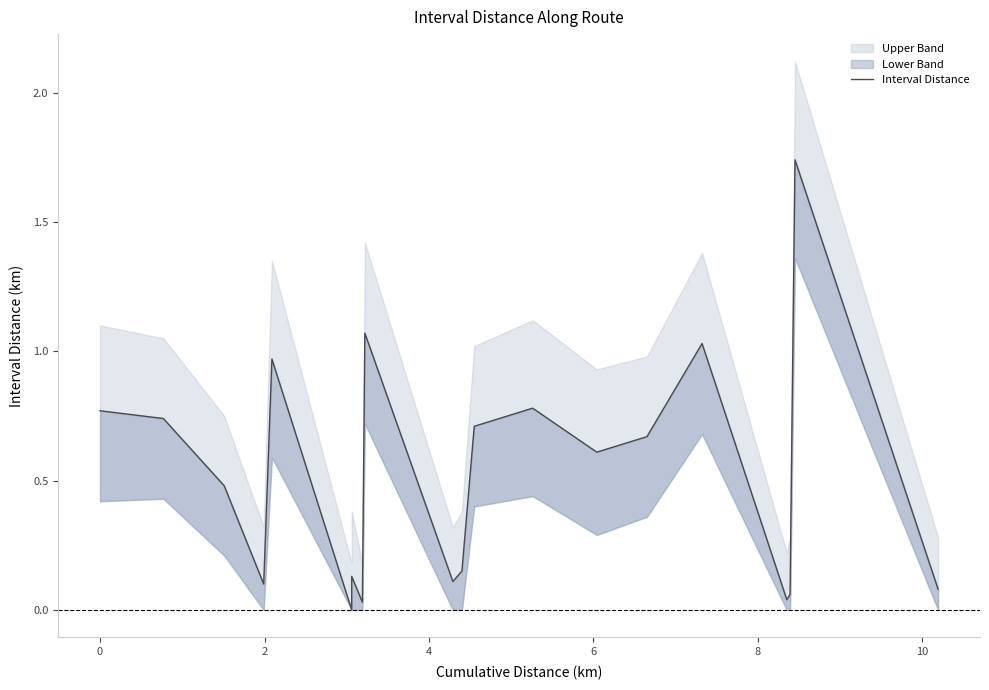

Count the number of categories in the chart.

20